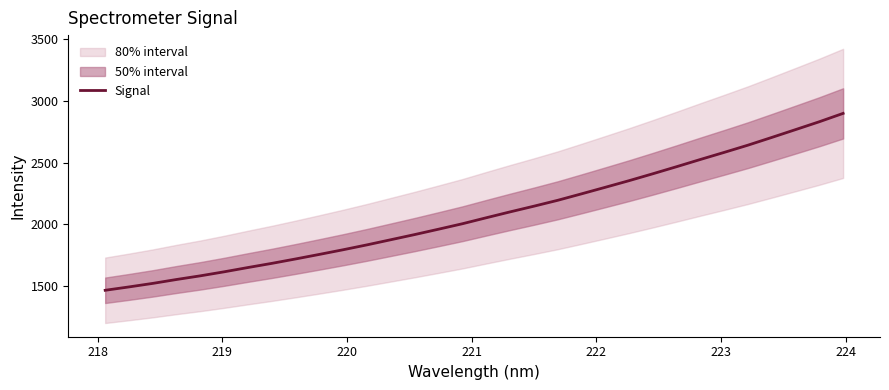

What is the lowest value of the Signal series?

1468.5